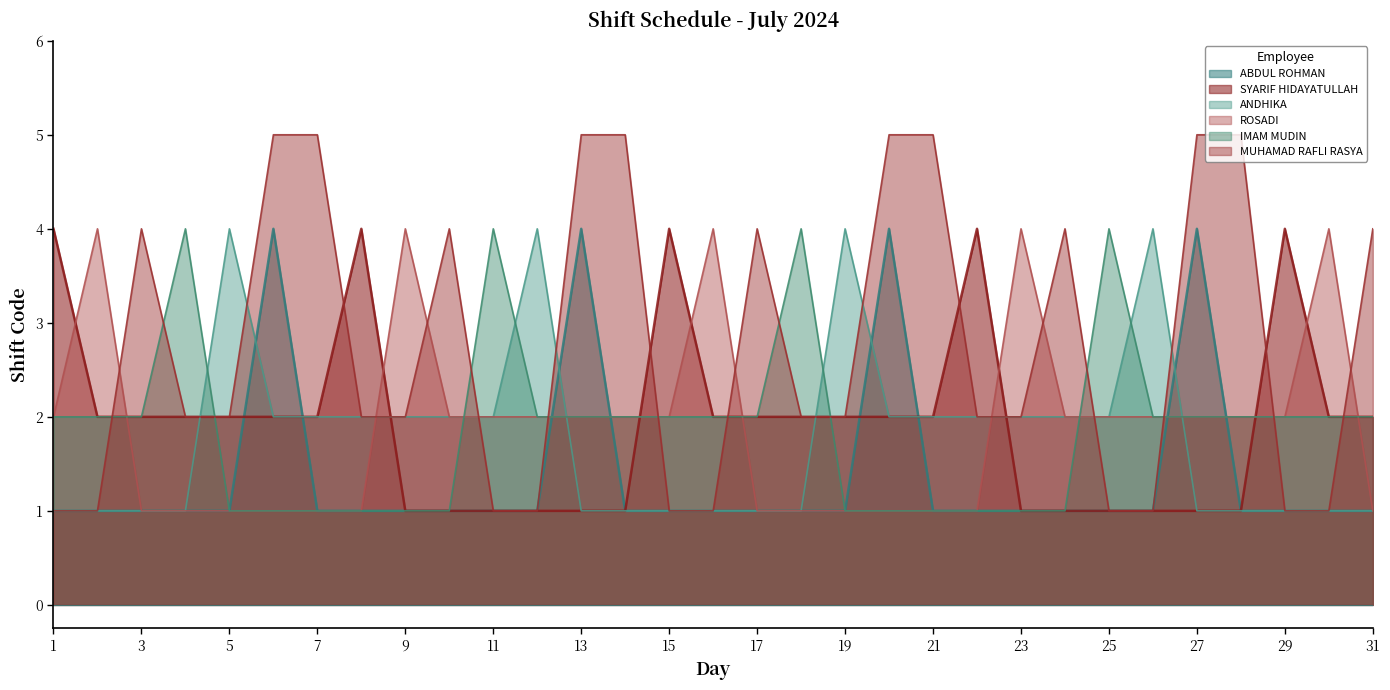

What is the value of the IMAM MUDIN point at the 17th from the left?

2